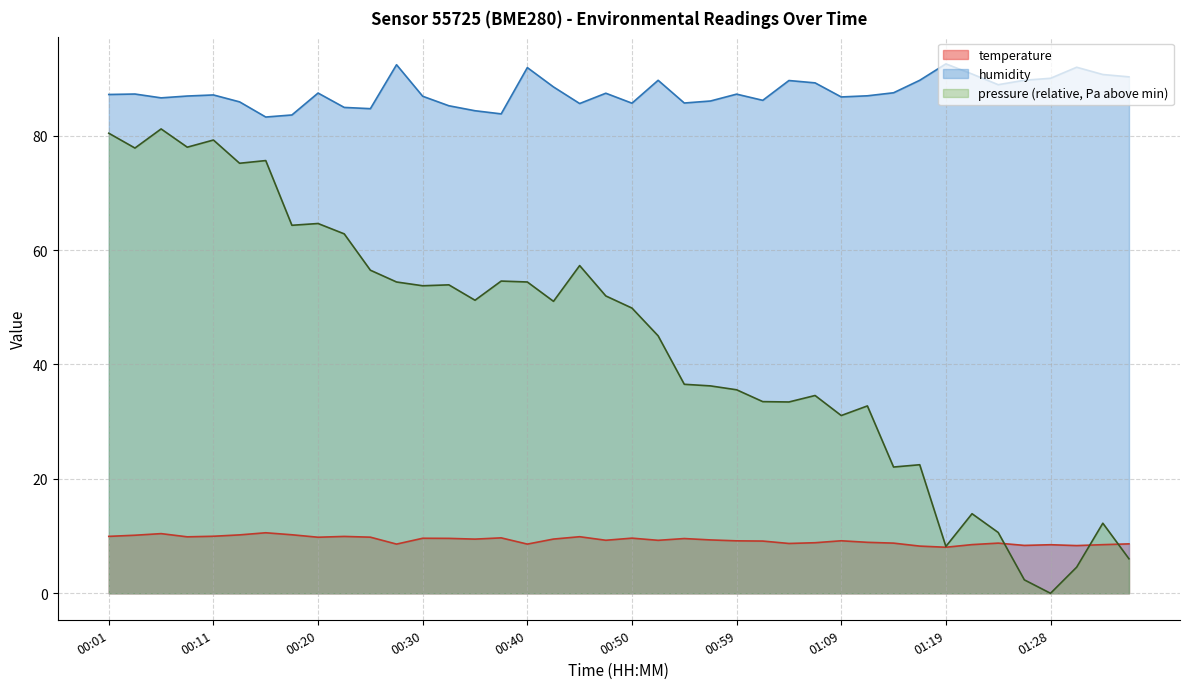

What are all the series names shown in the legend?

temperature, humidity, pressure (relative, Pa above min)